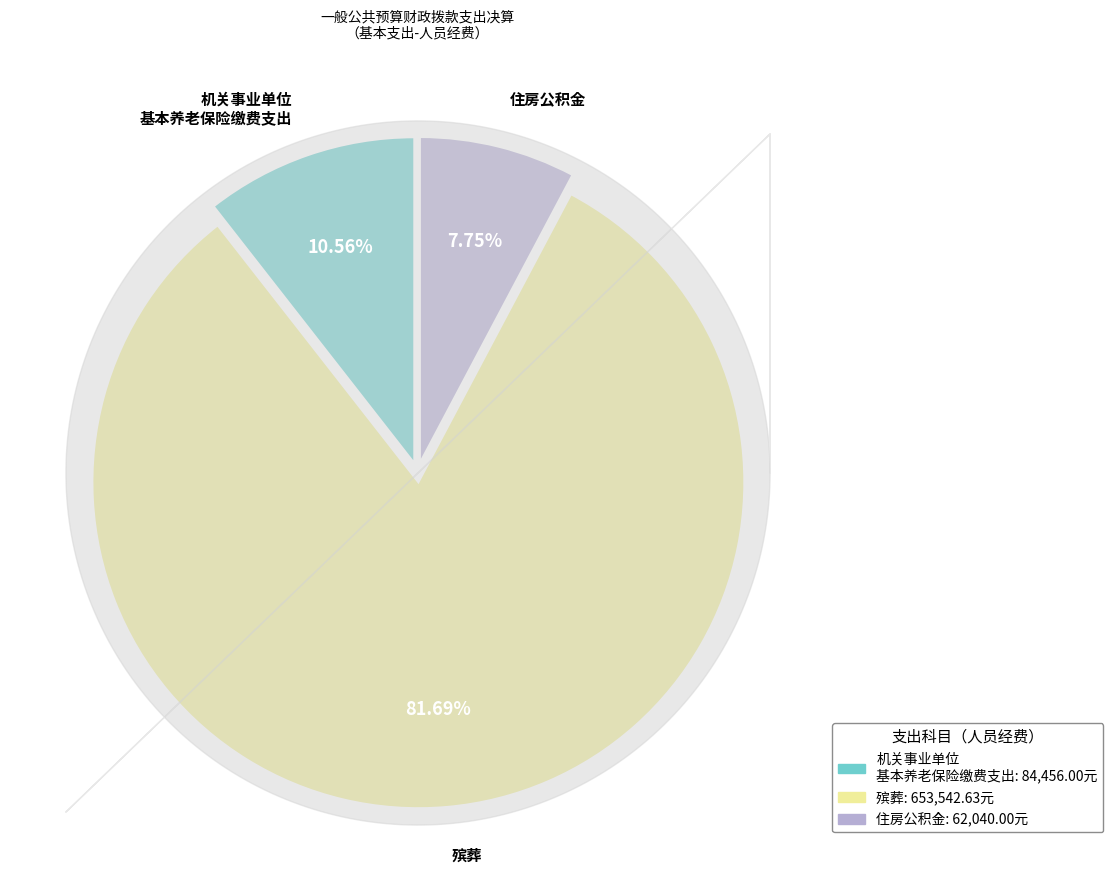

To the nearest percent, what percentage of the pie is 殡葬?

82%